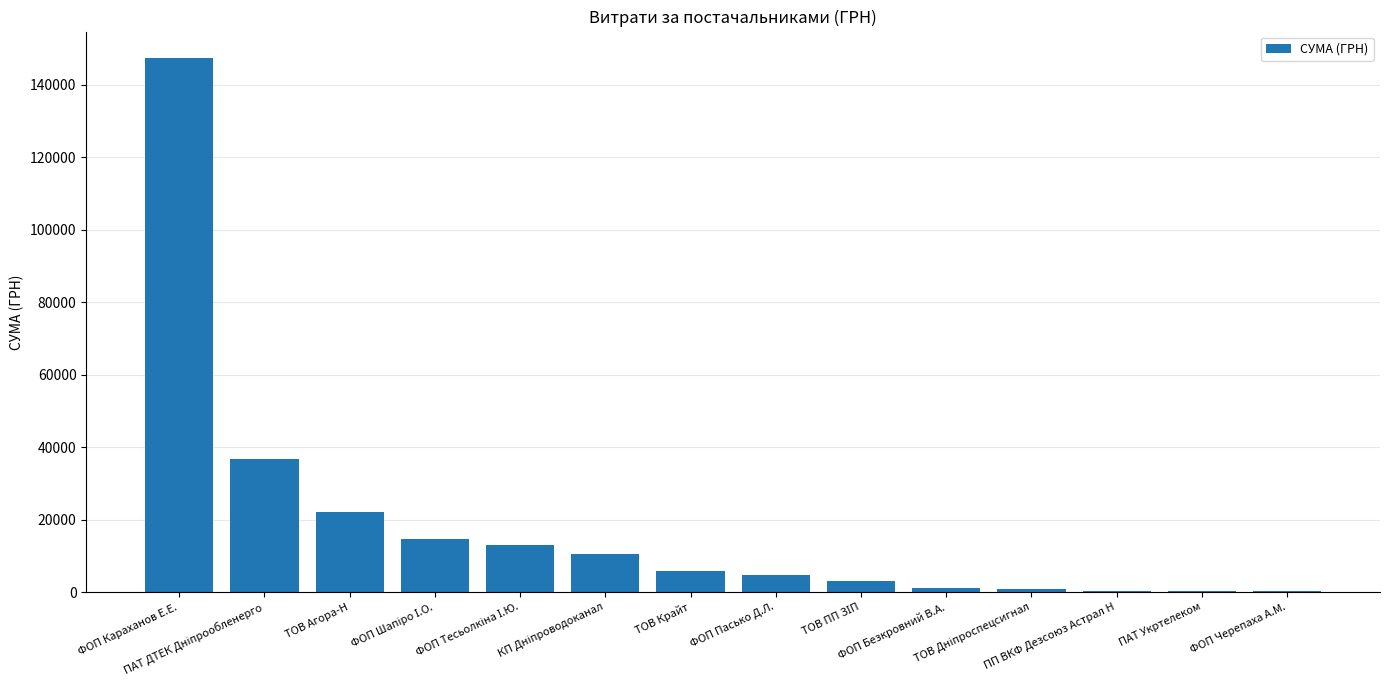

What is the difference between the values at ФОП Безкровний В.А. and ПАТ Укртелеком?

912.2